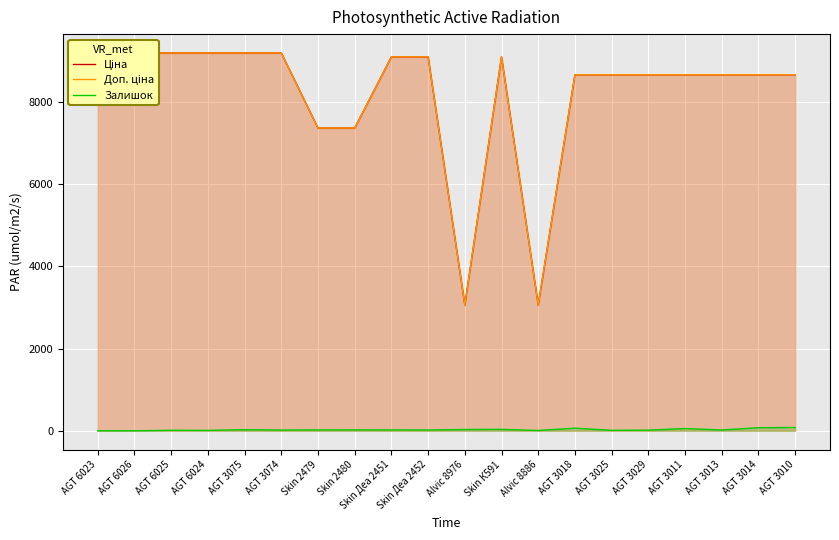

Does the chart display data point markers on the line(s)?

No